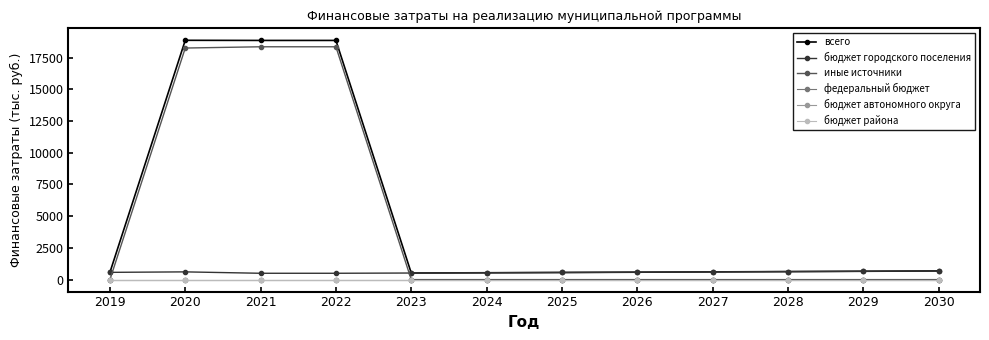

True or false: бюджет автономного округа and бюджет городского поселения cross at least once.

False